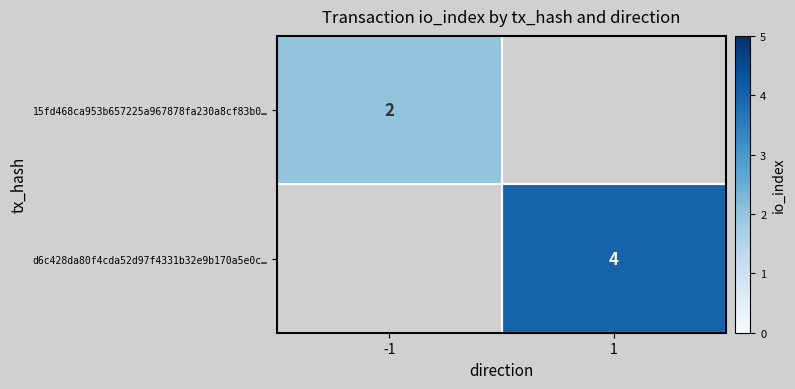

What is the minimum value shown in the chart?

2.0